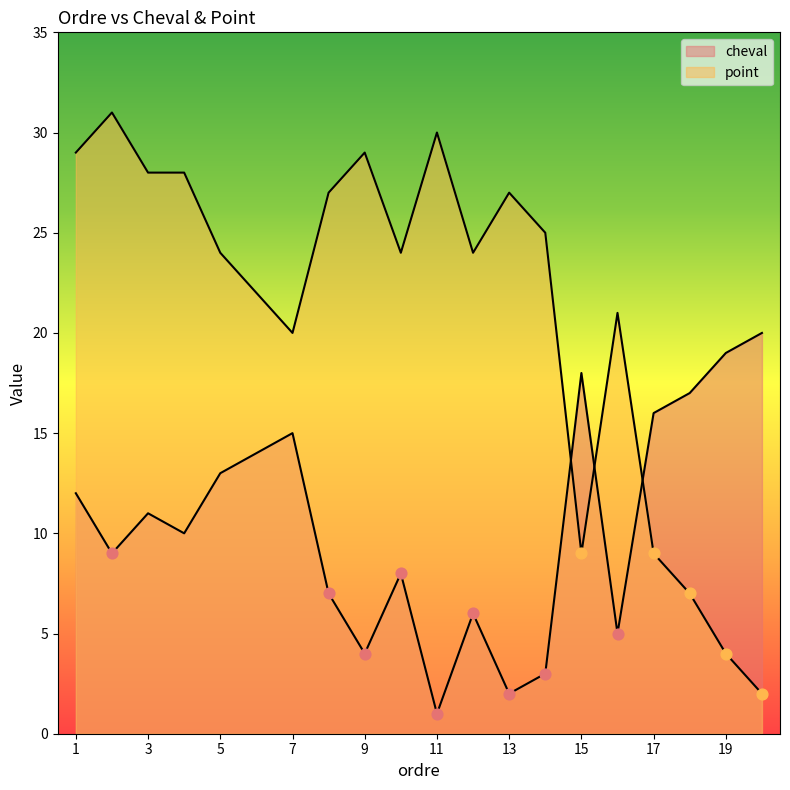

At how many categories does at least one series exceed 25?

8